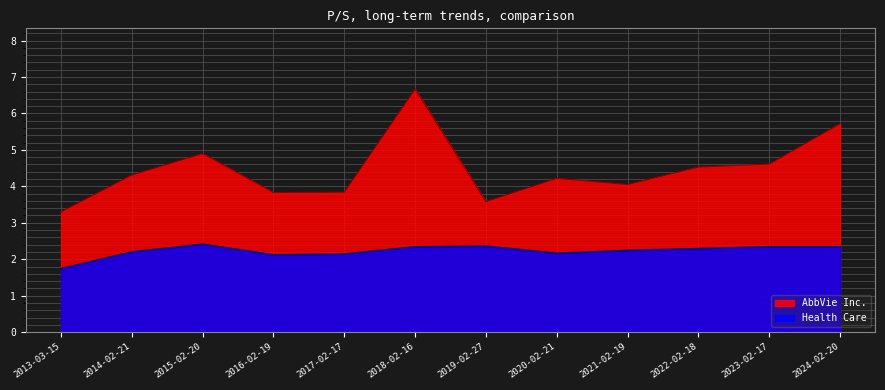

True or false: AbbVie Inc. and Health Care cross at least once.

False